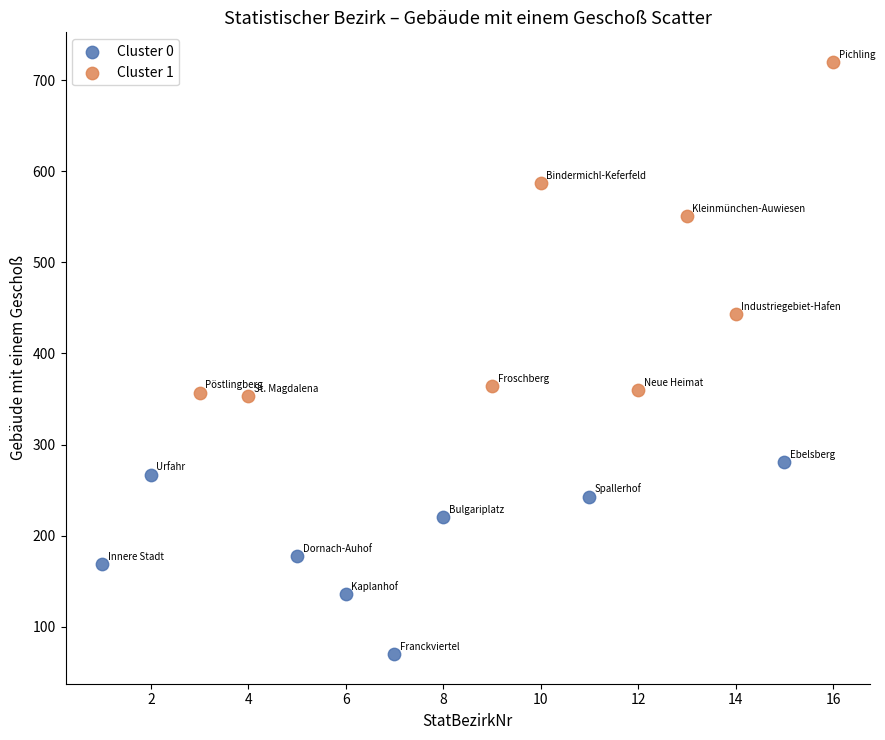

Which series contains the lowest Y value?

Cluster 0